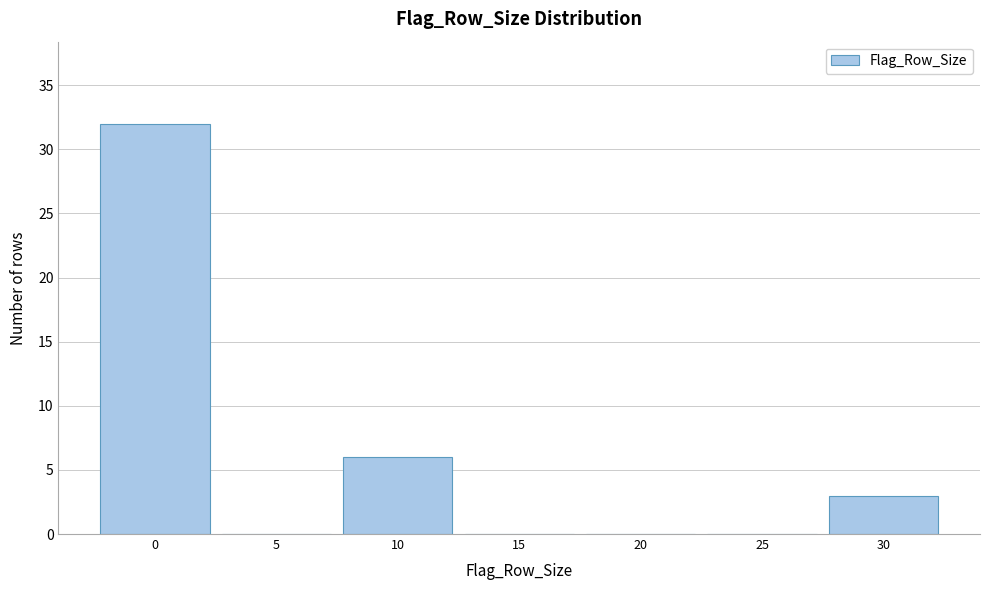

Reading left to right, what are all the values shown in this chart?

0=32	5=0	10=6	15=0	20=0	25=0	30=3